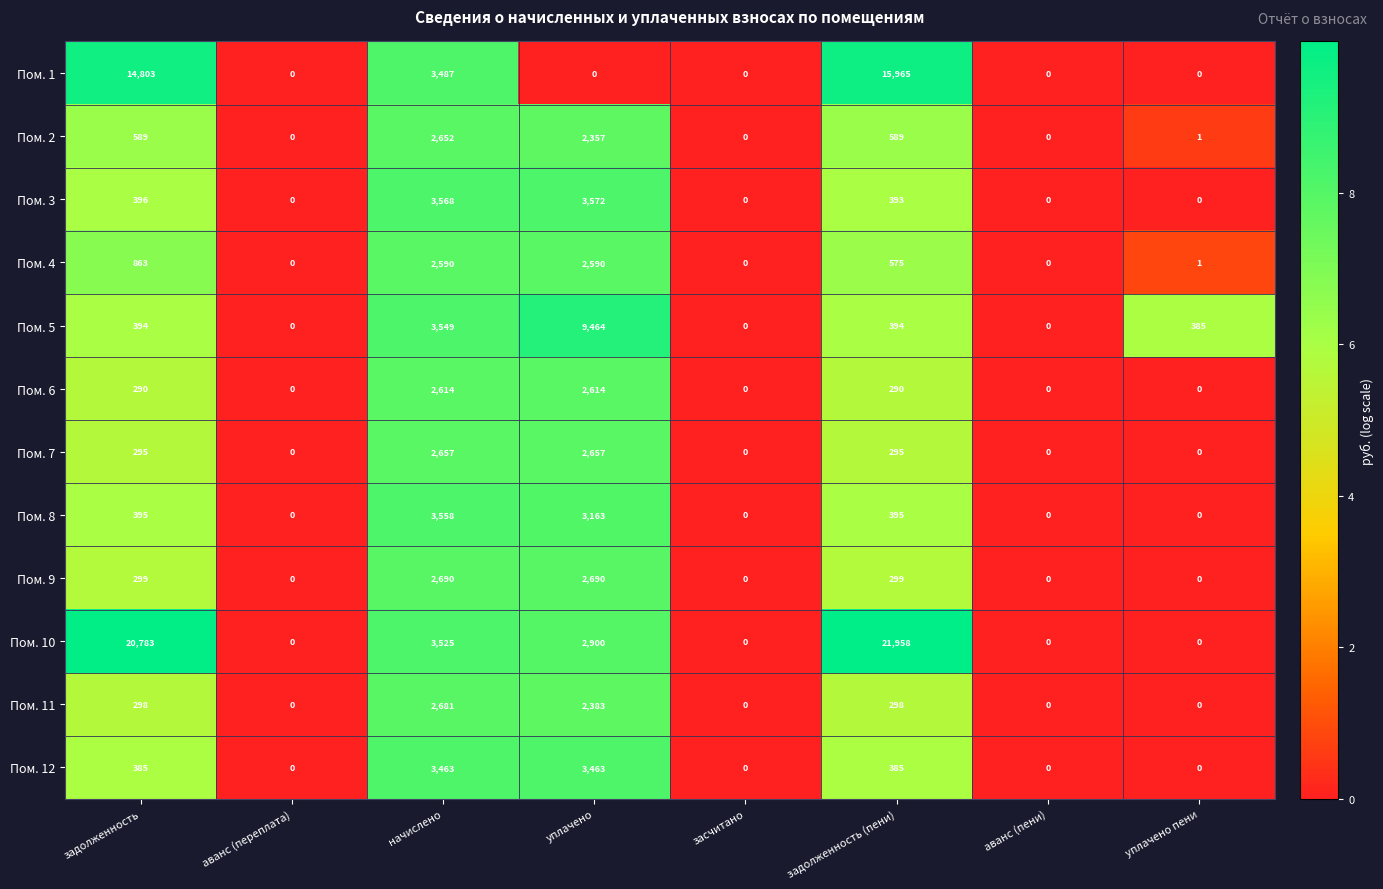

True or false: Пом. 10 has a value of 0 at засчитано.

True